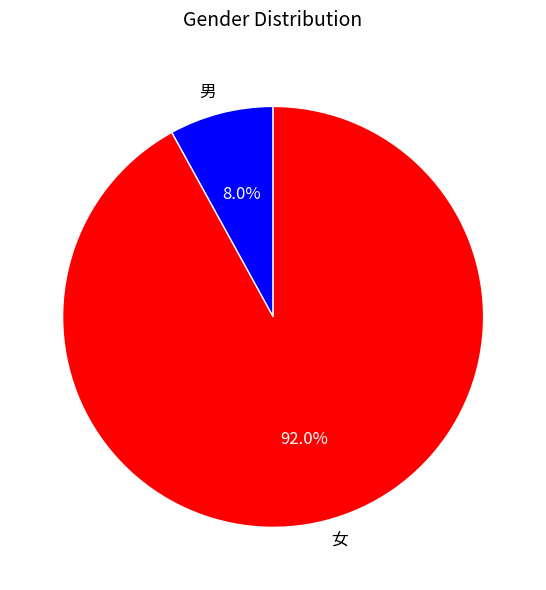

Count the number of slices in the pie.

2